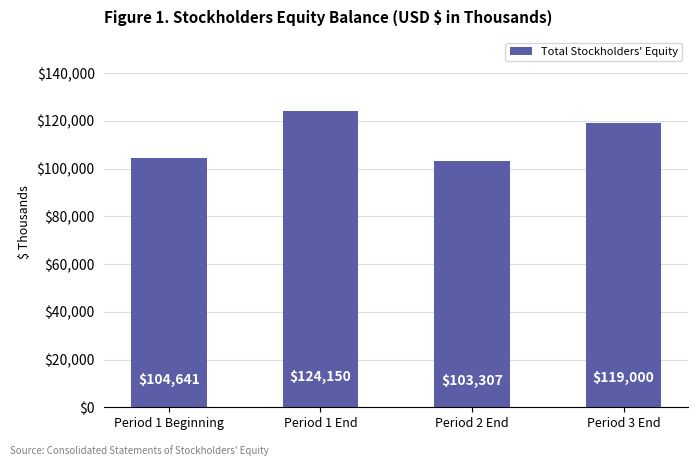

What is the maximum value shown in the chart?

124150